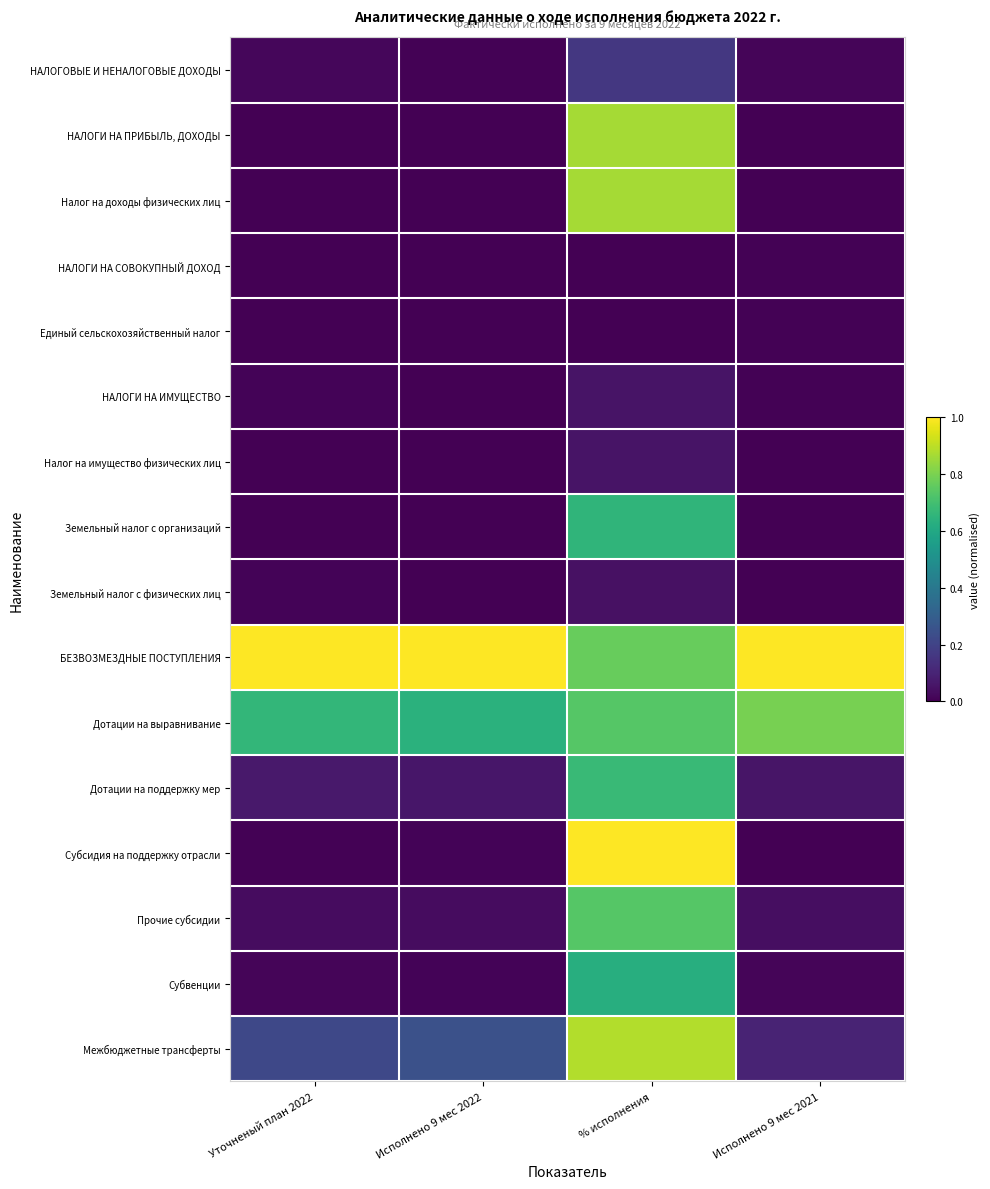

What is the total value across all series at Исполнено 9 мес 2021?

2.0